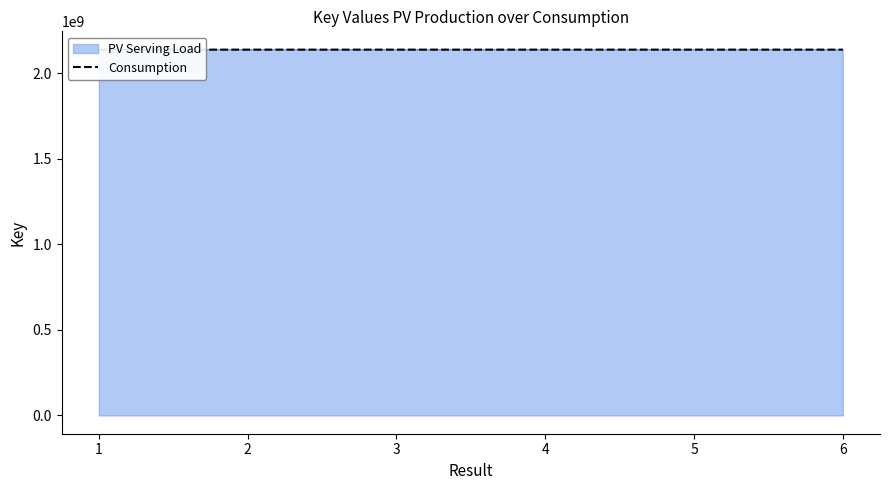

What is the maximum value for Consumption?

2137709853